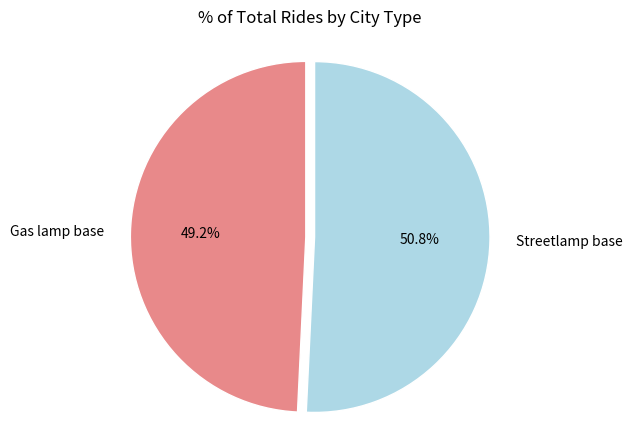

Between Gas lamp base and Streetlamp base, which is larger?

Streetlamp base